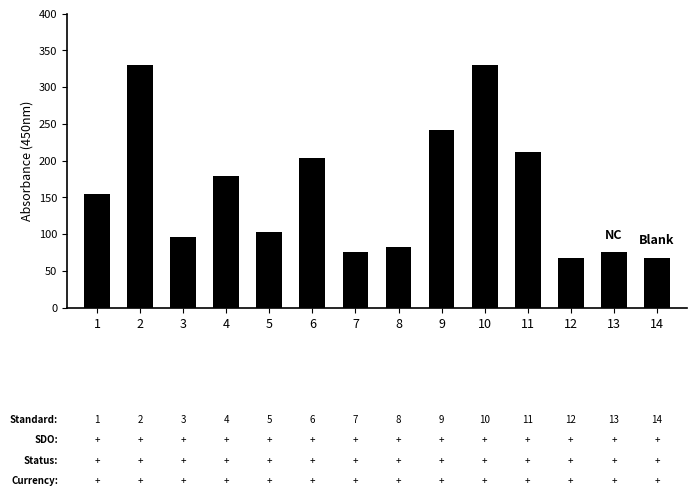

Is it true that the value at 5 is 102.3?

True